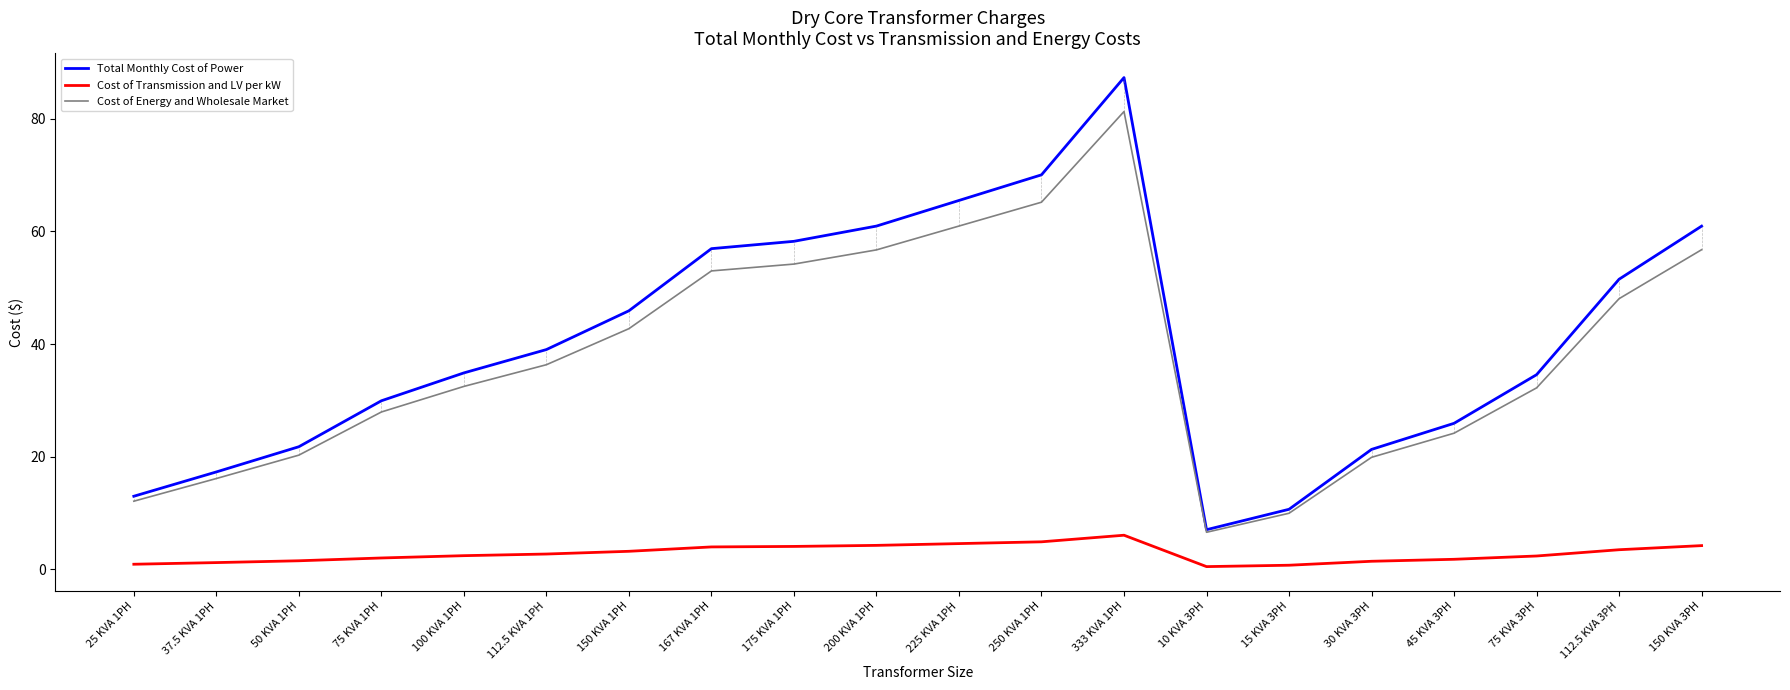

At which label is Total Monthly Cost of Power closest to 47?

150 KVA 1PH